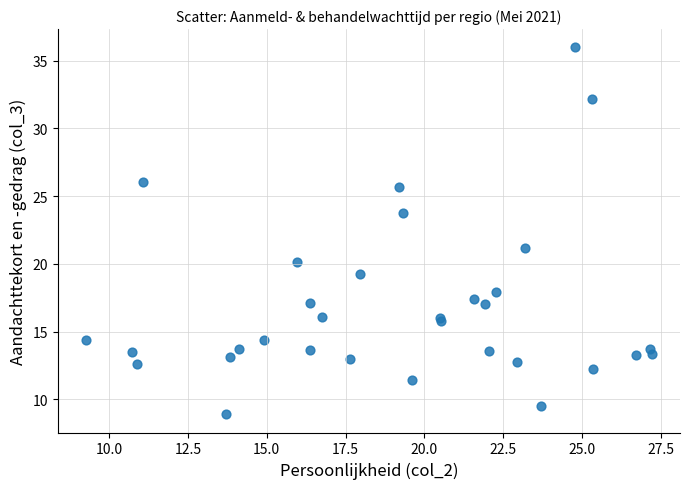

What Y value in the scatter plot is closest to 22?

21.1